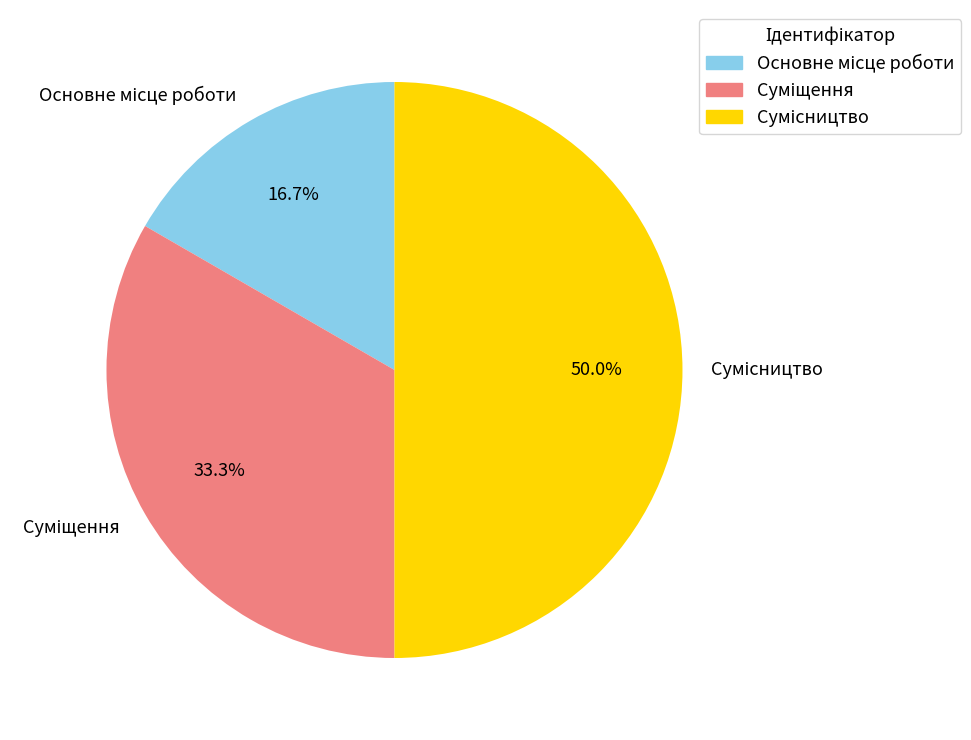

True or false: Сумісництво accounts for 50% of the total.

True